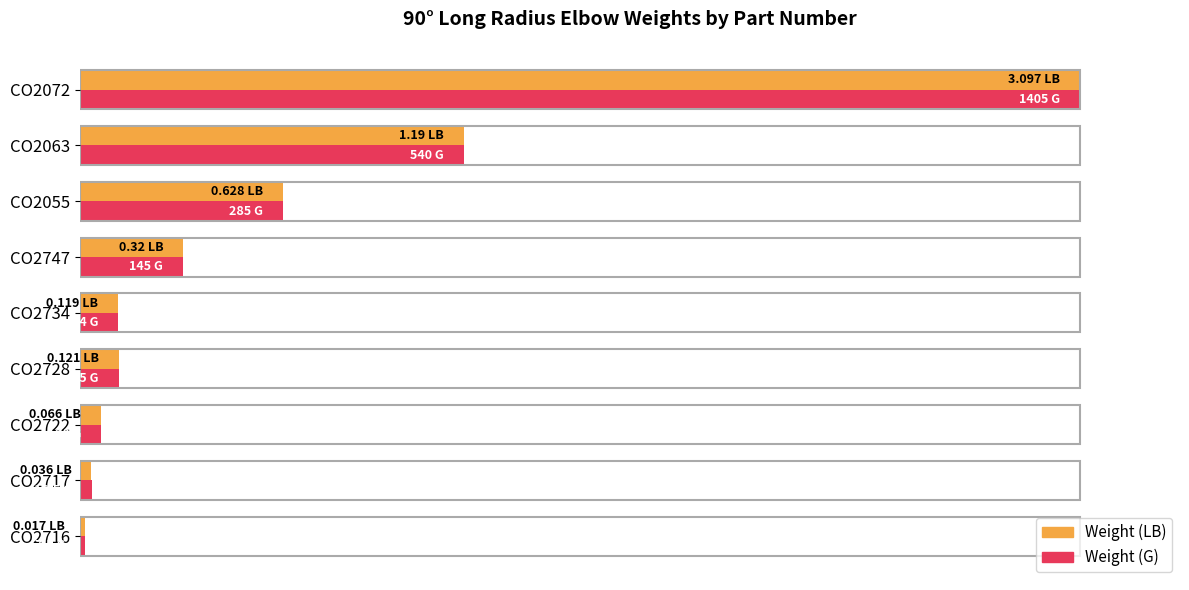

What are all the series names shown in the legend?

Weight (LB), Weight (G)